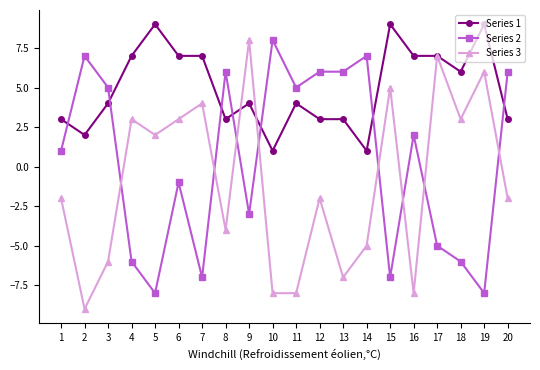

What is the greatest value displayed?

9